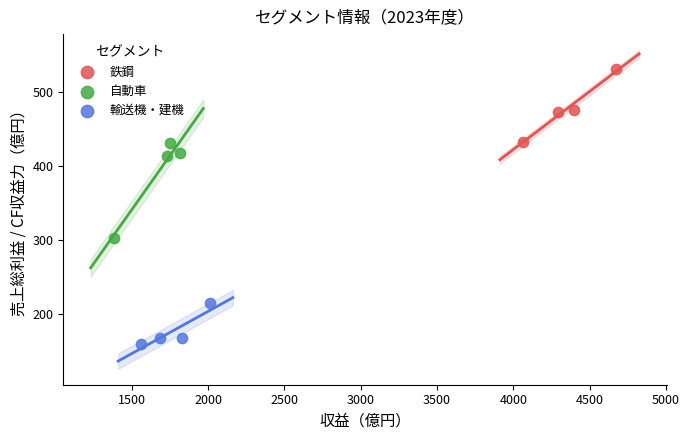

Which series reaches the maximum Y coordinate?

鉄鋼